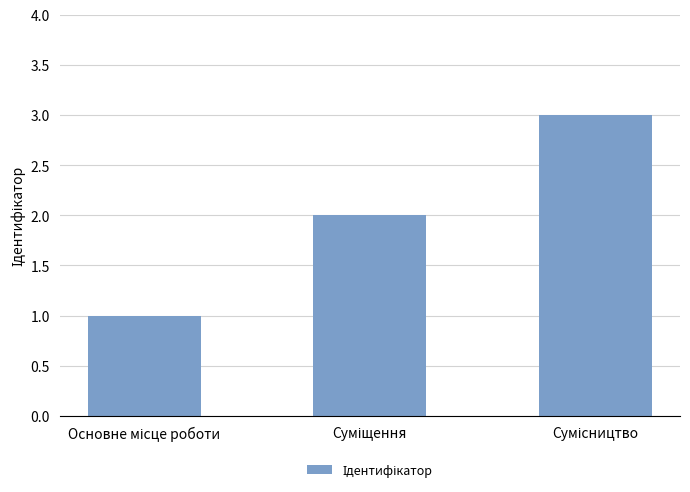

Count the values in the range 1 to 3.

3